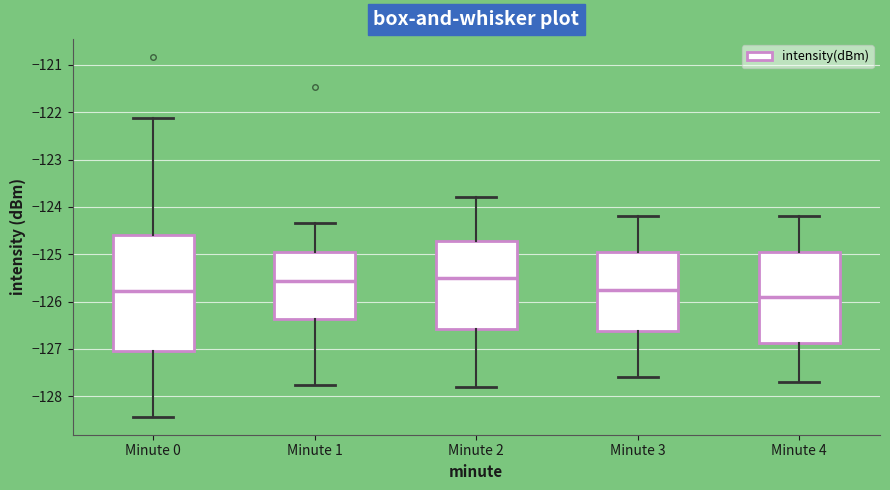

Reading left to right, transcribe this box plot: for each box, give where its median line is, the range the box spans, and where its two whiskers end, as read against the y-axis. The values are not printed on the chart, so give them approximately, as read against the axis.

Minute 0: median -125.8, box -127.1 to -124.6, whiskers -128.4 to -122.1
Minute 1: median -125.6, box -126.4 to -124.9, whiskers -127.8 to -124.3
Minute 2: median -125.5, box -126.6 to -124.7, whiskers -127.8 to -123.8
Minute 3: median -125.7, box -126.6 to -124.9, whiskers -127.6 to -124.2
Minute 4: median -125.9, box -126.9 to -124.9, whiskers -127.7 to -124.2